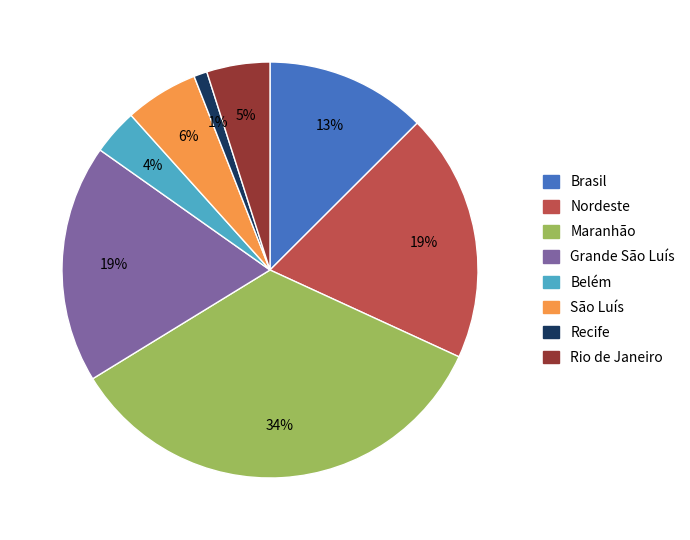

Between Nordeste and Rio de Janeiro, which is larger?

Nordeste